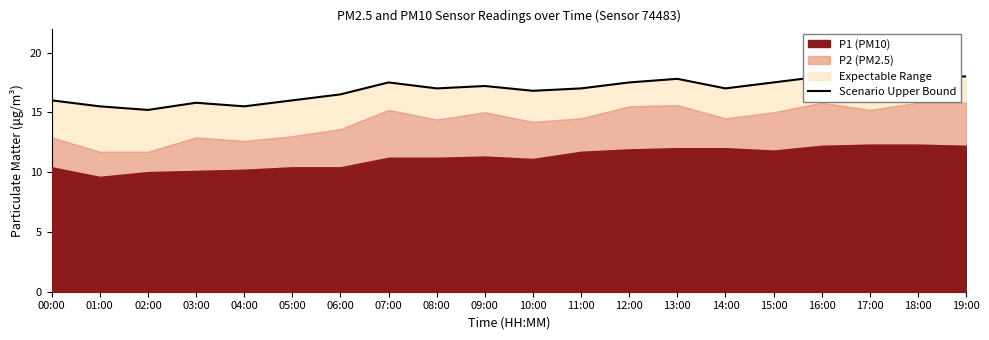

The value at 10:00 is 4.8. True or false?

False